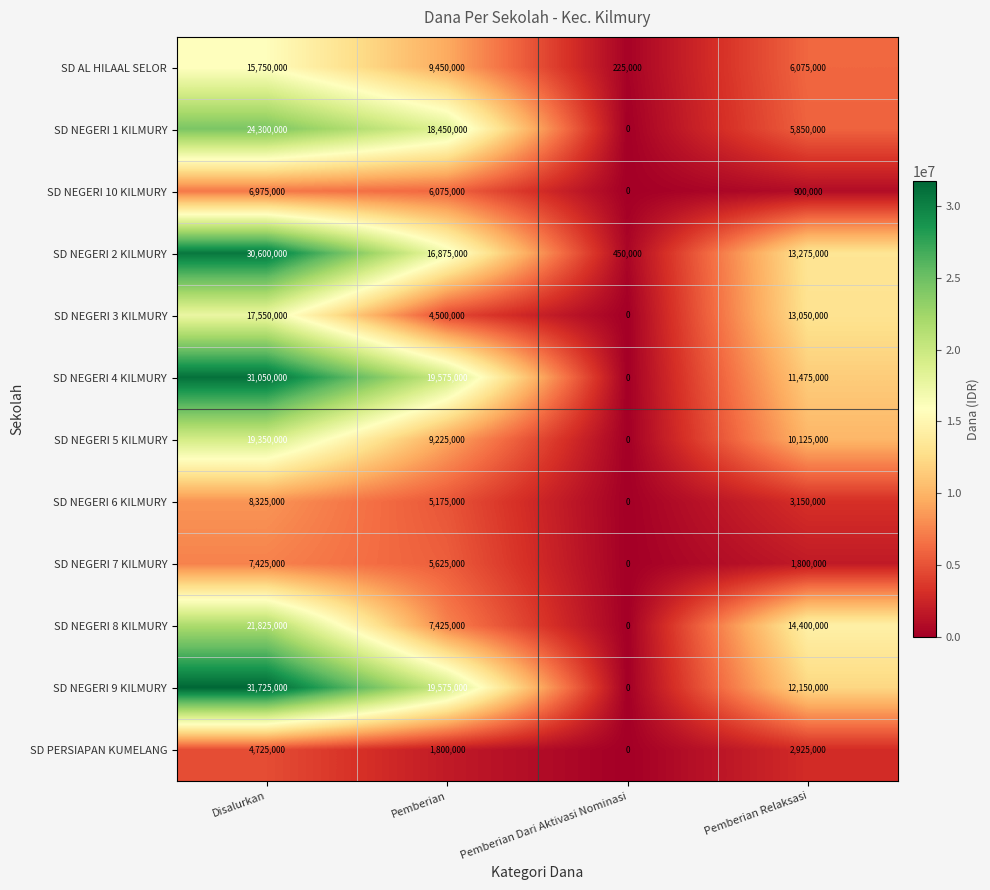

The SD NEGERI 6 KILMURY series shows 8325000 at Disalurkan. True or false?

True